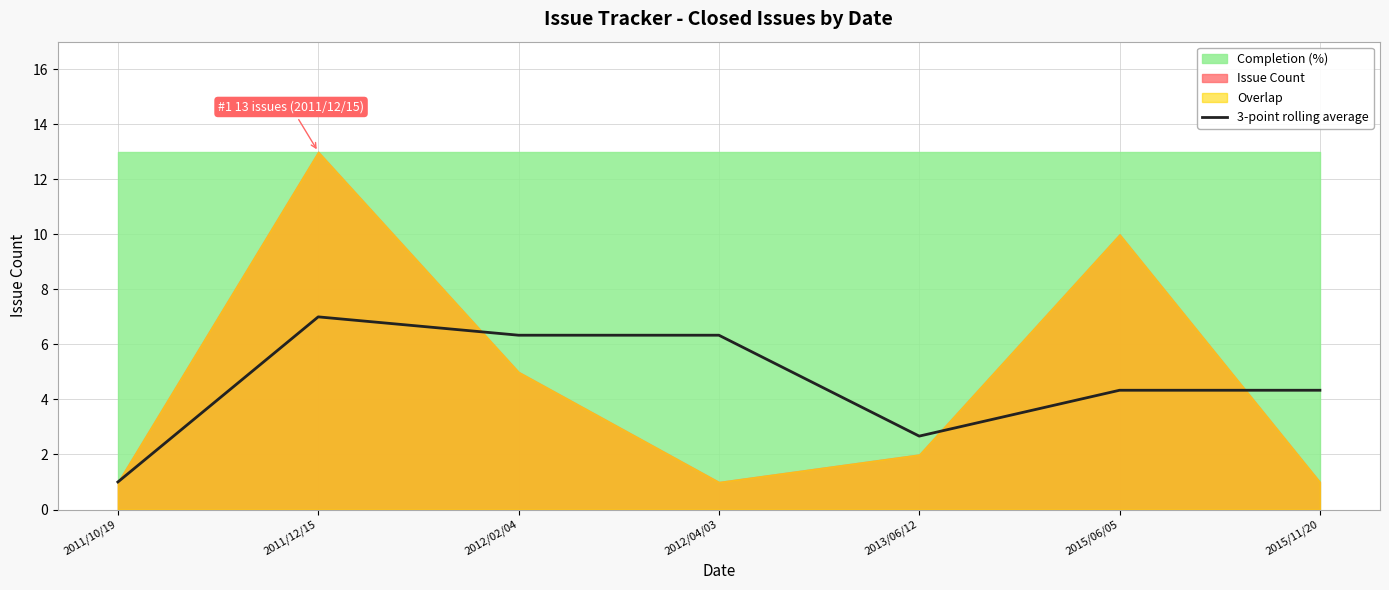

What is the label of the 4th point from the right?

2012/04/03